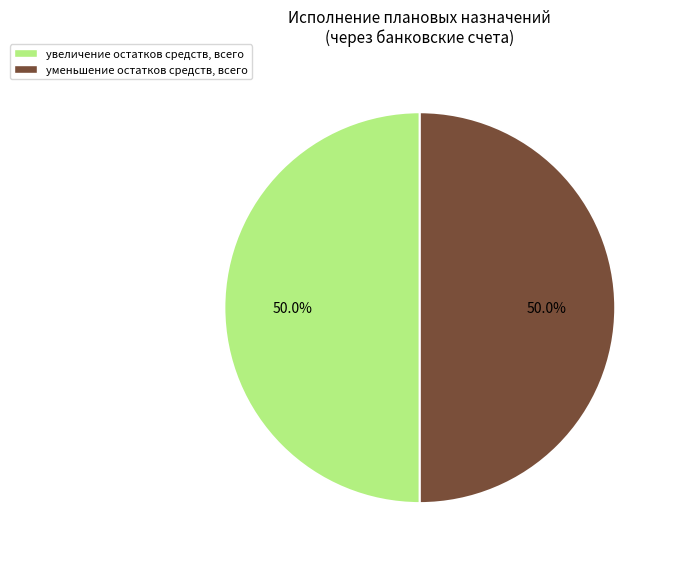

True or false: увеличение остатков средств, всего accounts for 37% of the total.

False